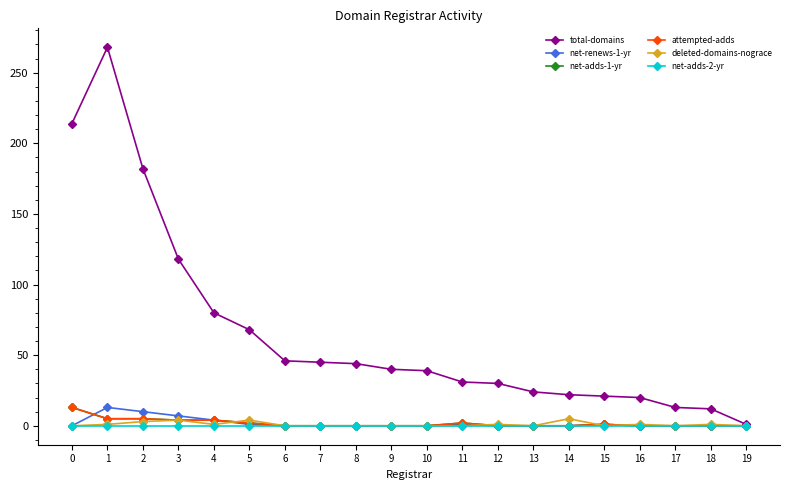

Which series has the largest range (max minus min)?

total-domains